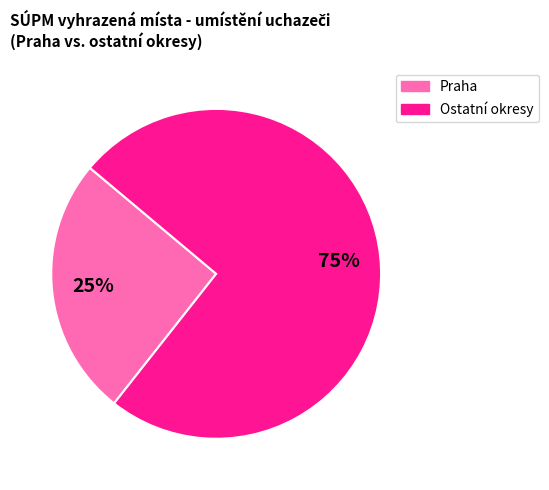

Which category has the biggest portion of the pie?

Ostatní okresy